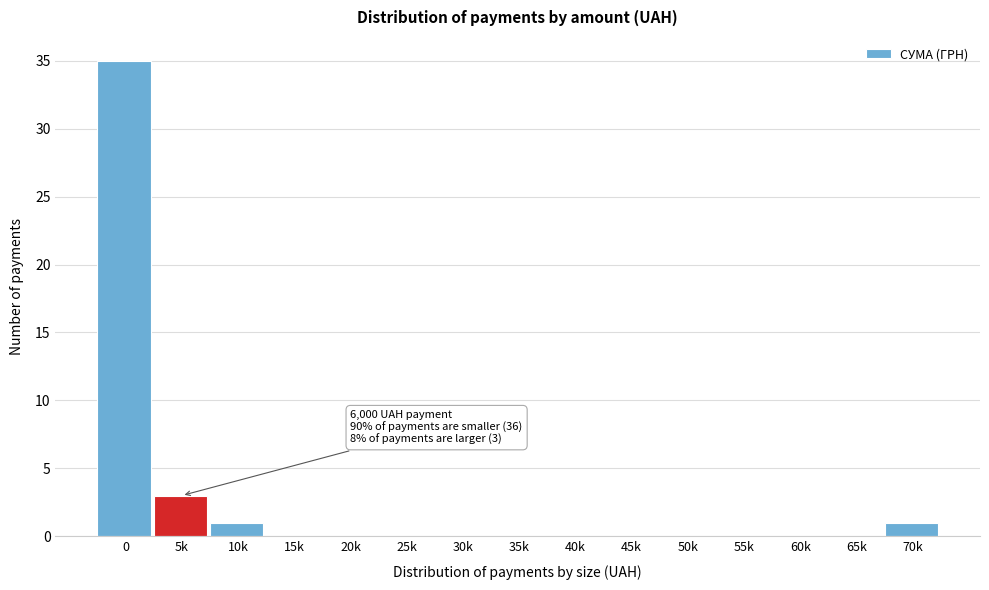

Reading left to right, list all the values displayed in this chart.

0=35	5k=3	10k=1	15k=0	20k=0	25k=0	30k=0	35k=0	40k=0	45k=0	50k=0	55k=0	60k=0	65k=0	70k=1